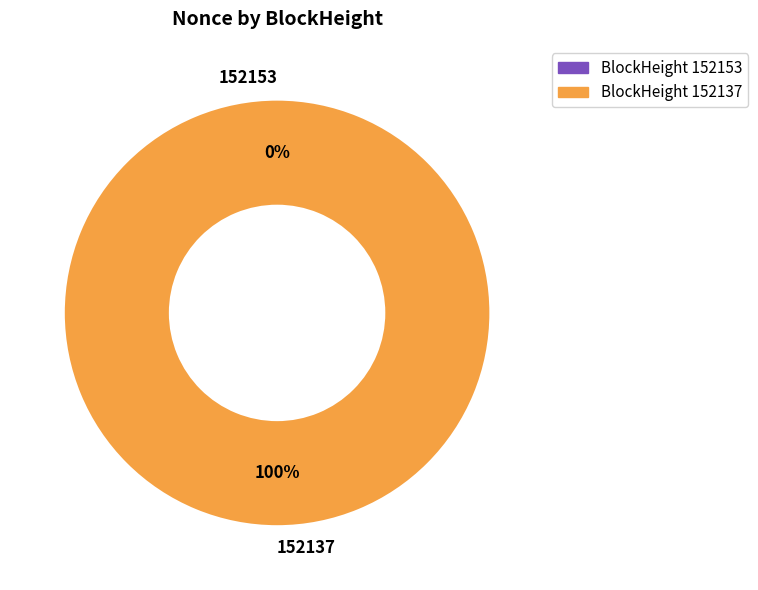

Count the number of slices in the pie.

2